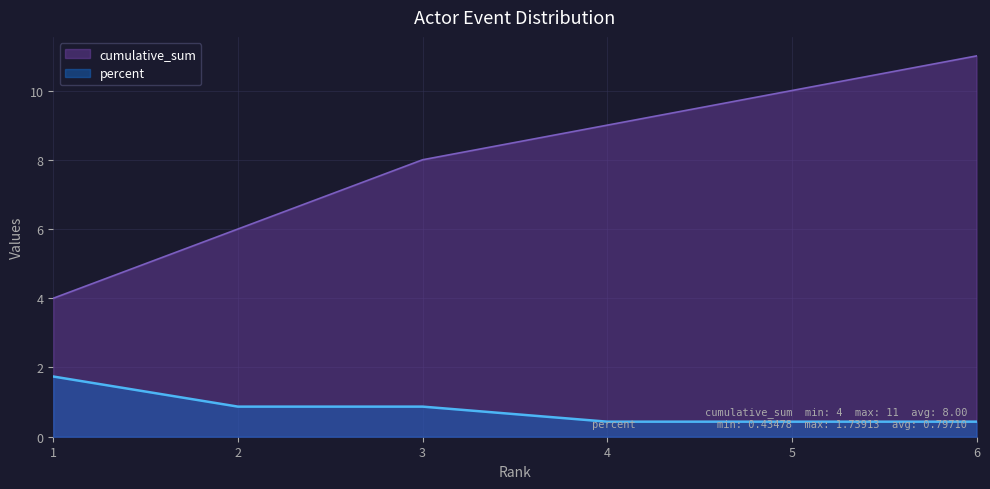

What is the difference between the maximum and minimum values in the cumulative_sum series?

7.0